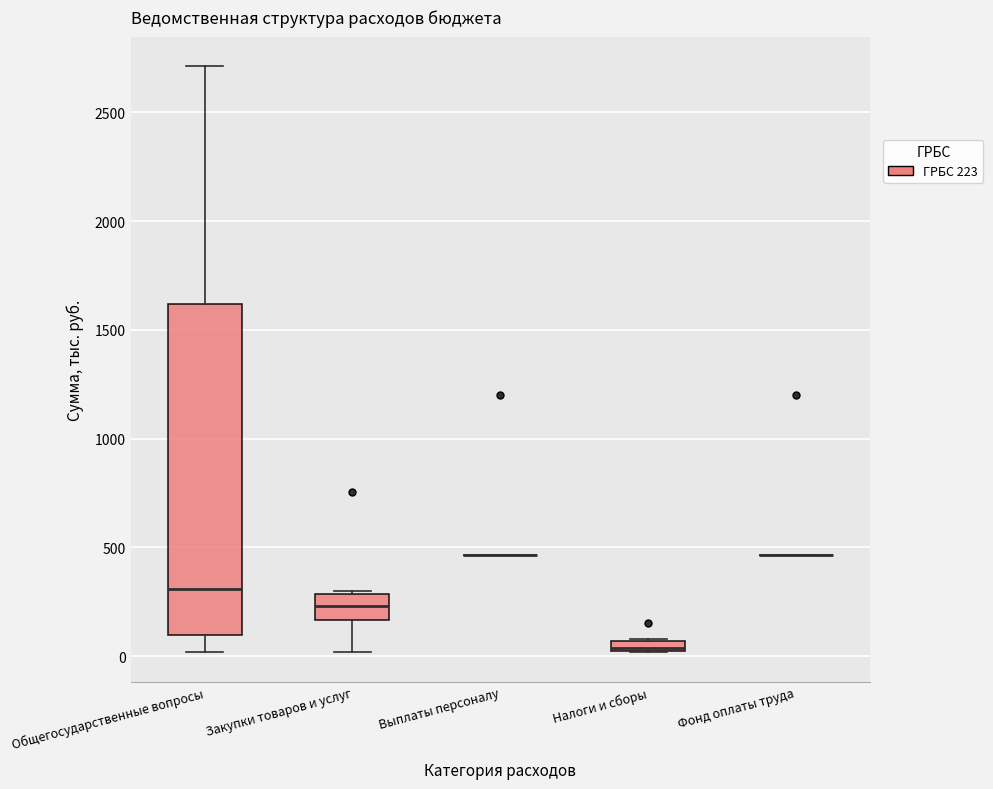

Which box is the tallest, from its lower edge to its upper edge?

Общегосударственные вопросы